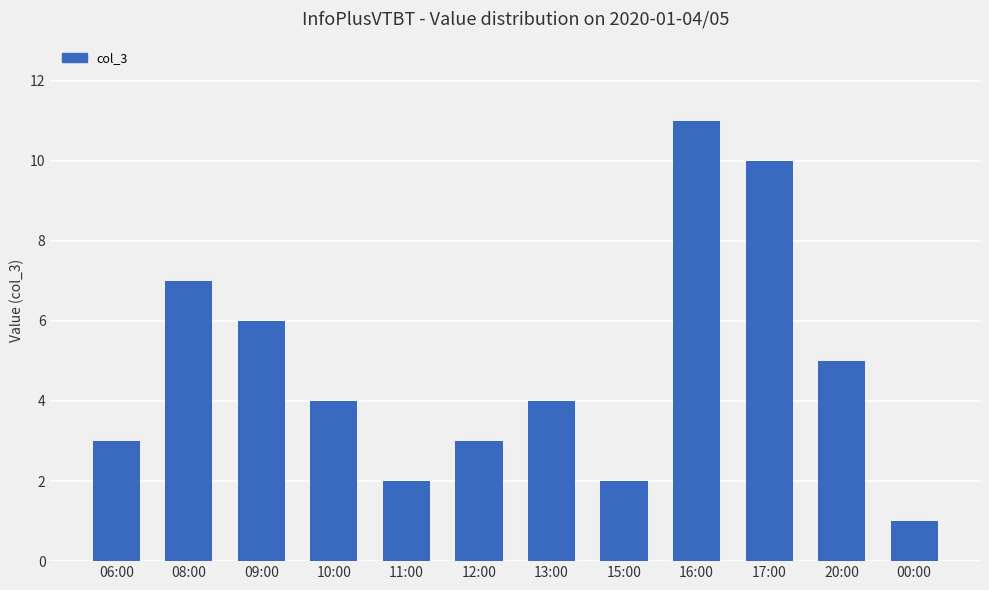

How many distinct data groups are displayed?

1